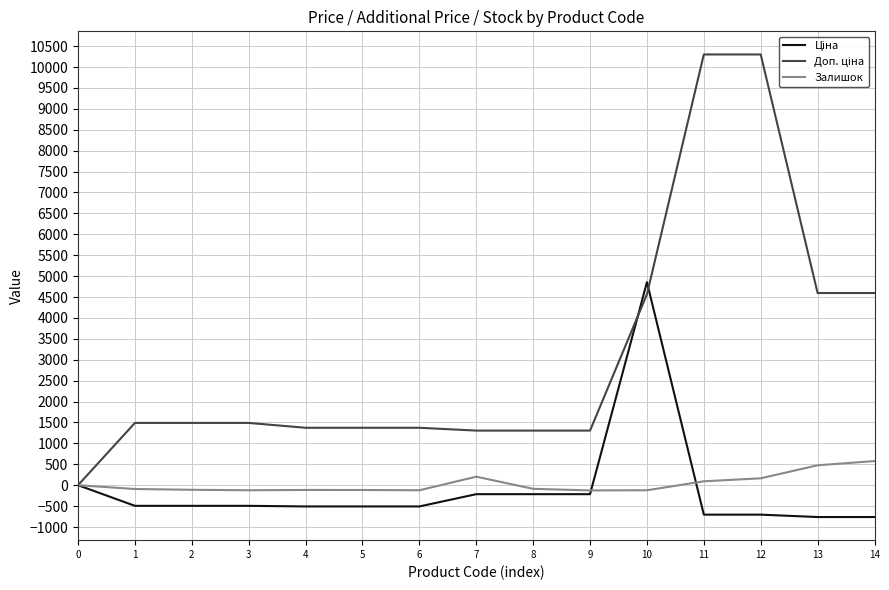

What is the maximum value for Залишок?

577.0